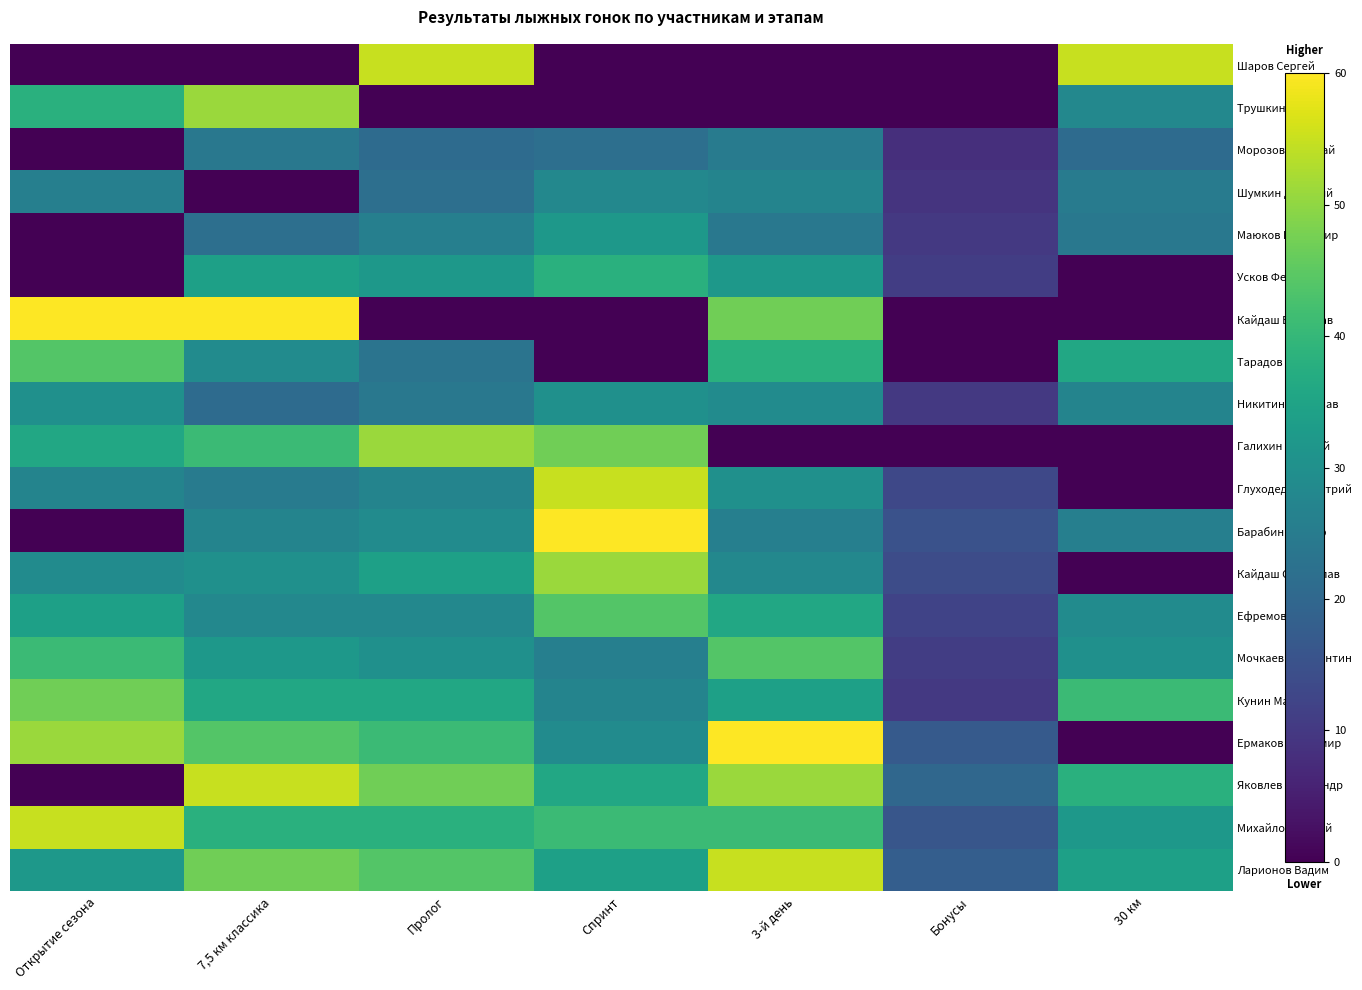

How many distinct data groups are displayed?

20